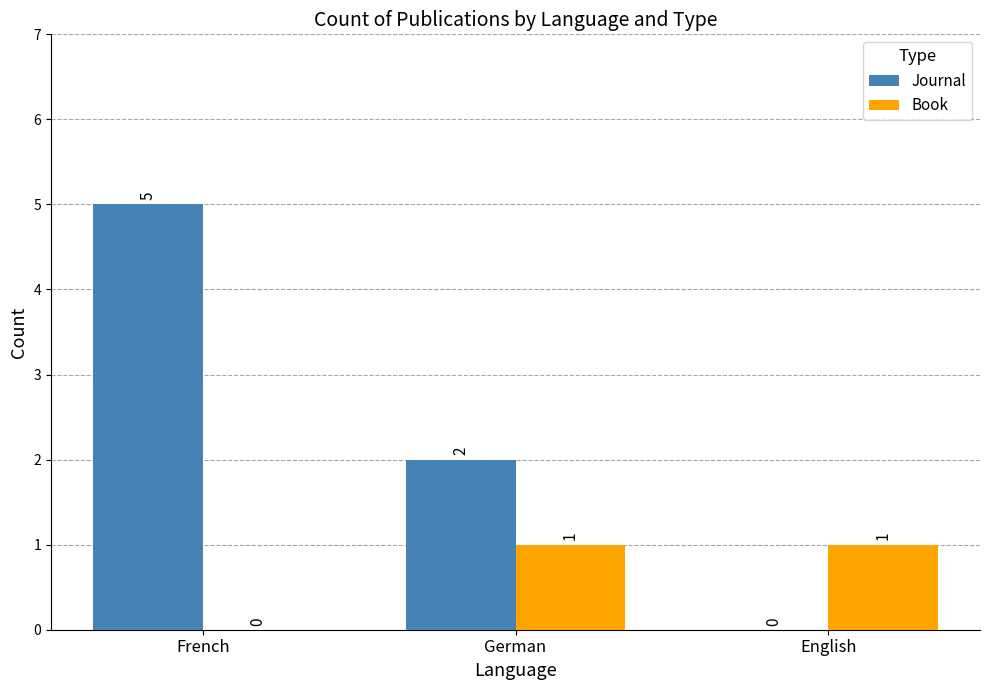

Between French and German, which series saw the biggest shift?

Journal